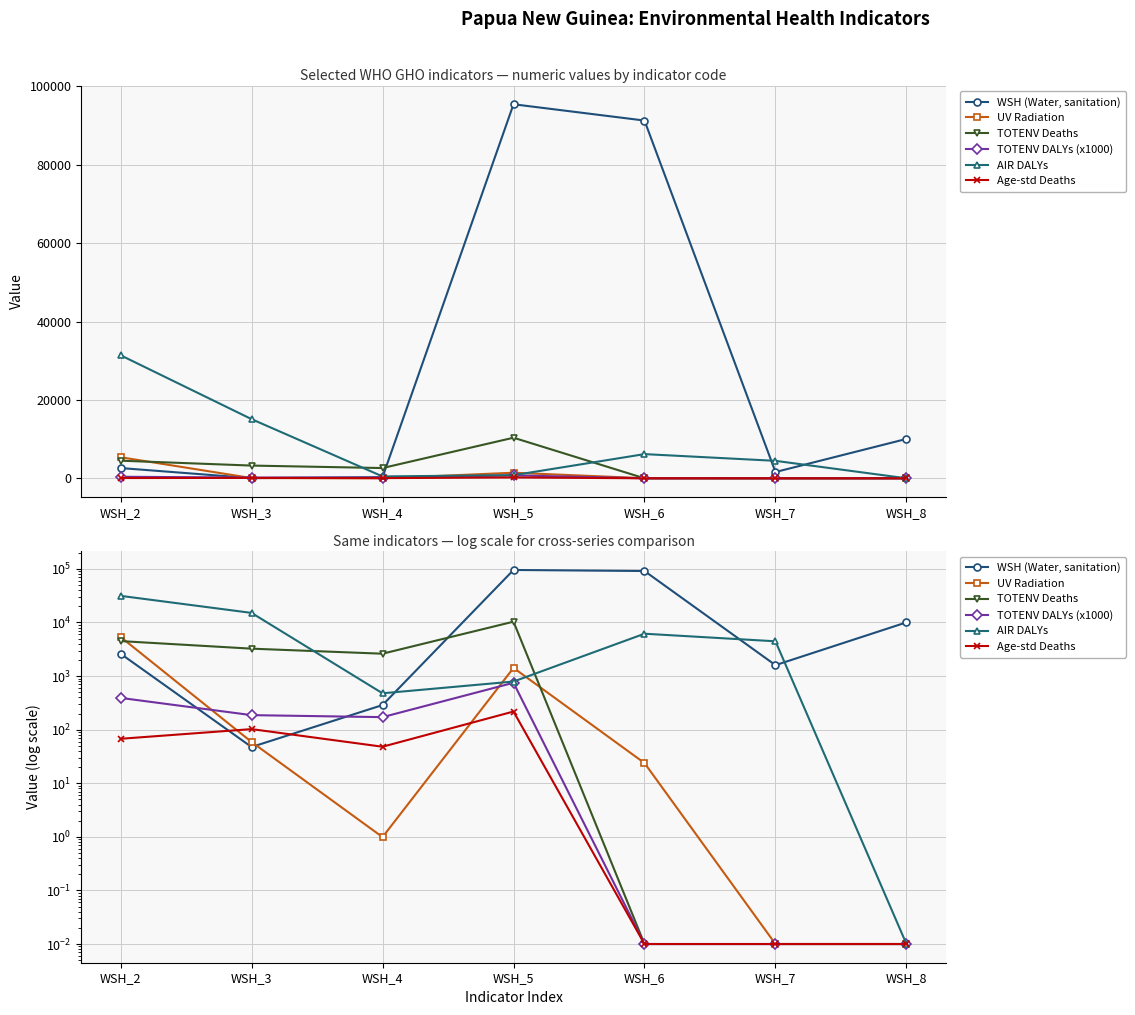

True or false: TOTENV Deaths has more than 2 points higher than both neighbors.

False